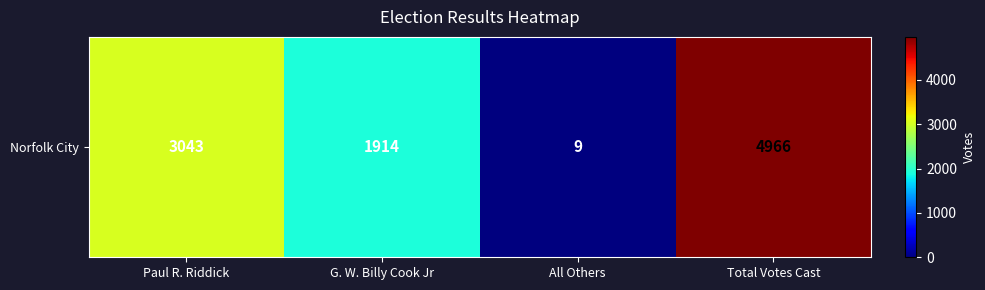

What is the ratio of the value at G. W. Billy Cook Jr to the value at Total Votes Cast?

0.4